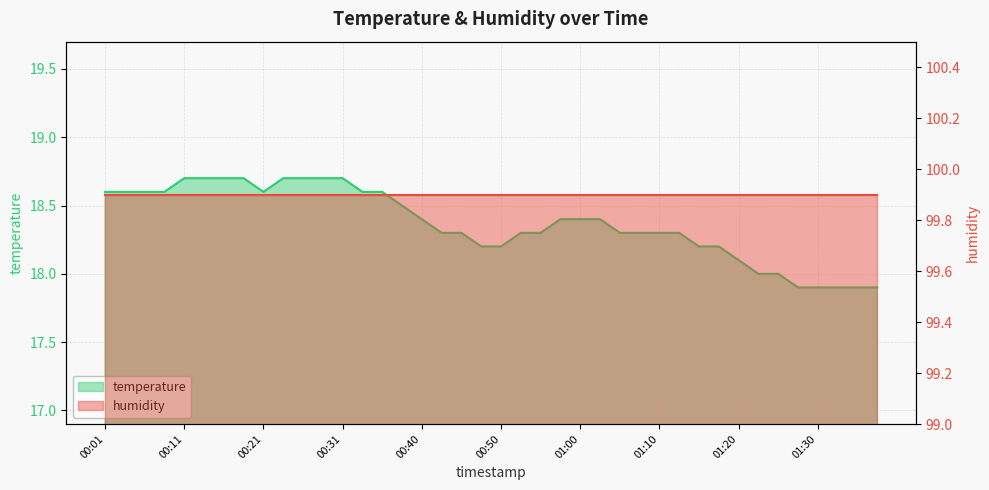

Count the values in the range 18 to 19.

35